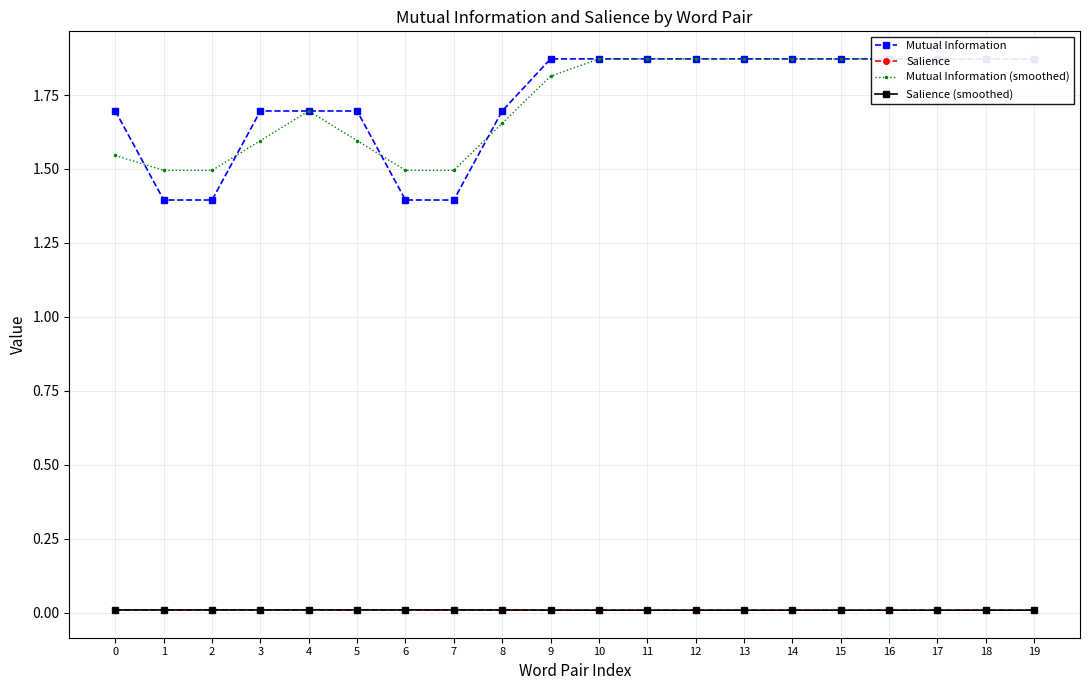

True or false: Mutual Information and Salience (smoothed) intersect in this chart.

False